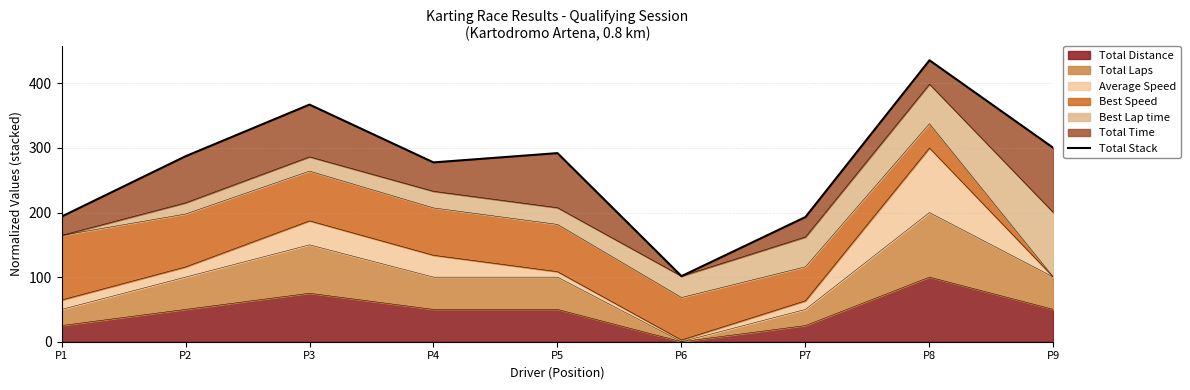

How many points are higher than both their immediate neighbors (excluding endpoints)?

3